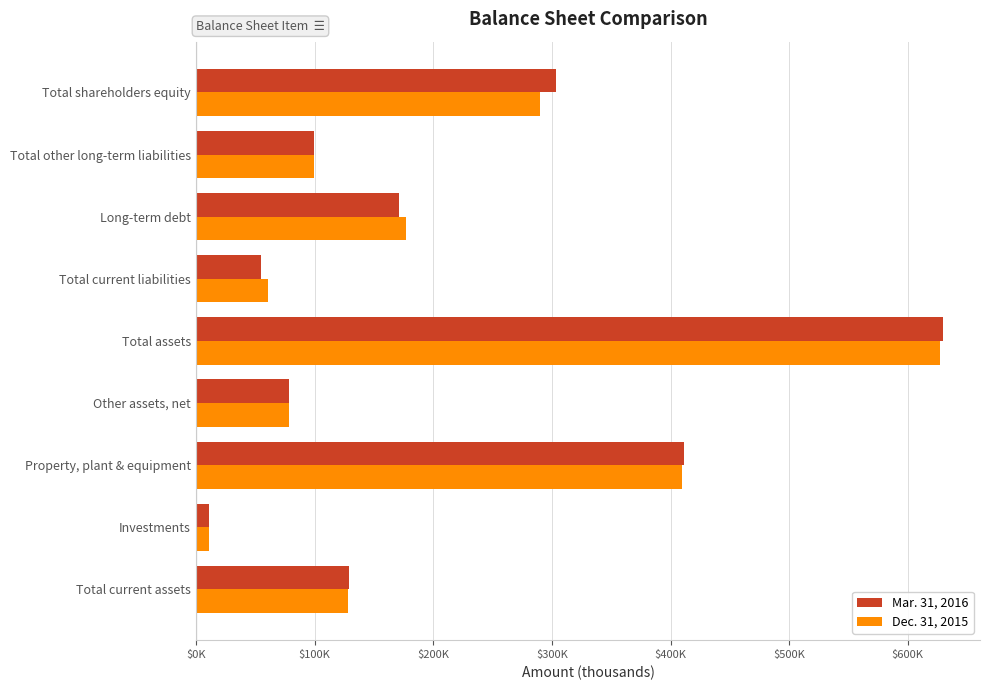

What are all the series names shown in the legend?

Mar. 31, 2016, Dec. 31, 2015